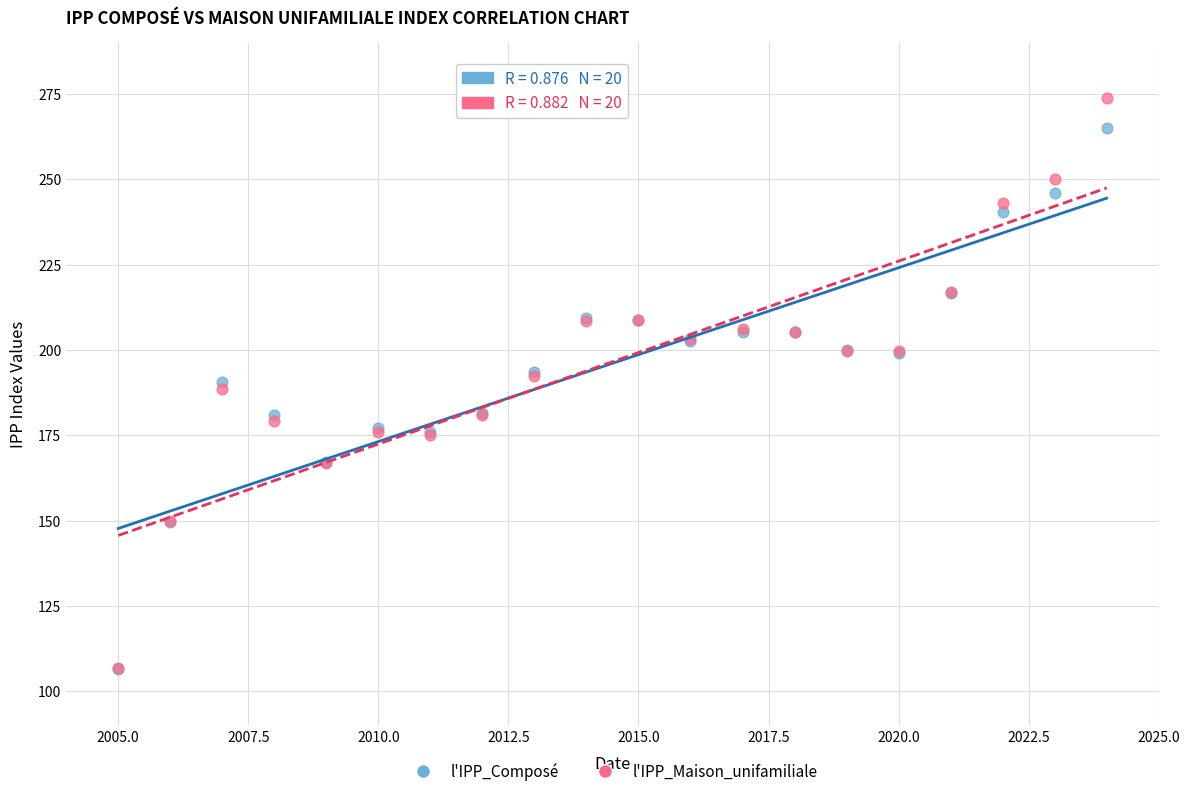

What are all the series names shown in the legend?

l'IPP_Composé, l'IPP_Maison_unifamiliale